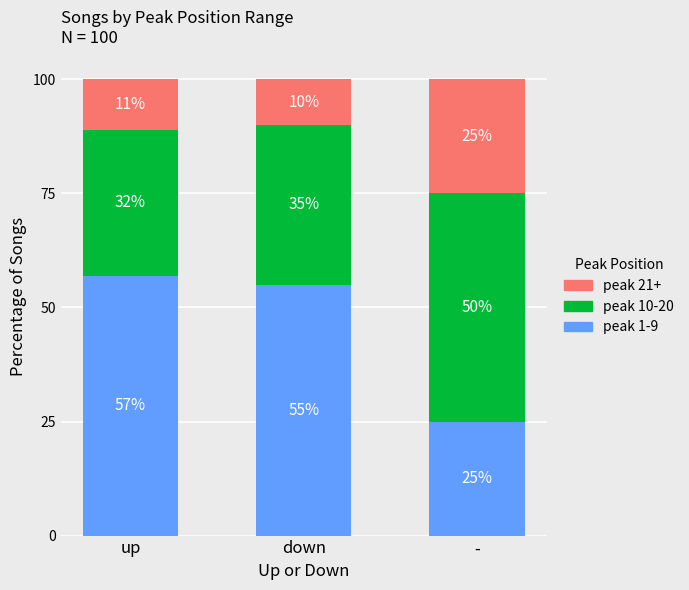

The value of peak 1-9 at up is 92.0. True or false?

False